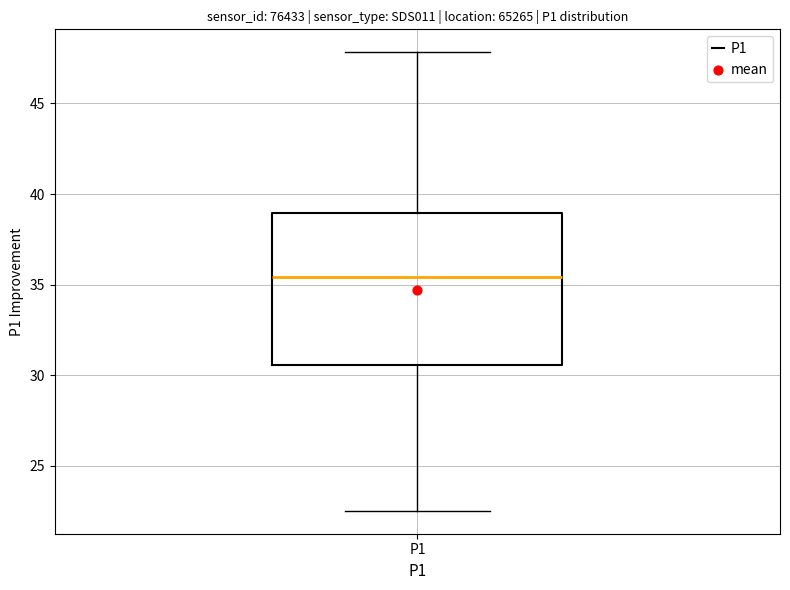

Transcribe this box plot: give where the median line is, the range the box spans, and where the two whiskers end, as read against the y-axis. The values are not printed on the chart, so give them approximately, as read against the axis.

median 35.5, box 30.5 to 39.0, whiskers 22.5 to 48.0